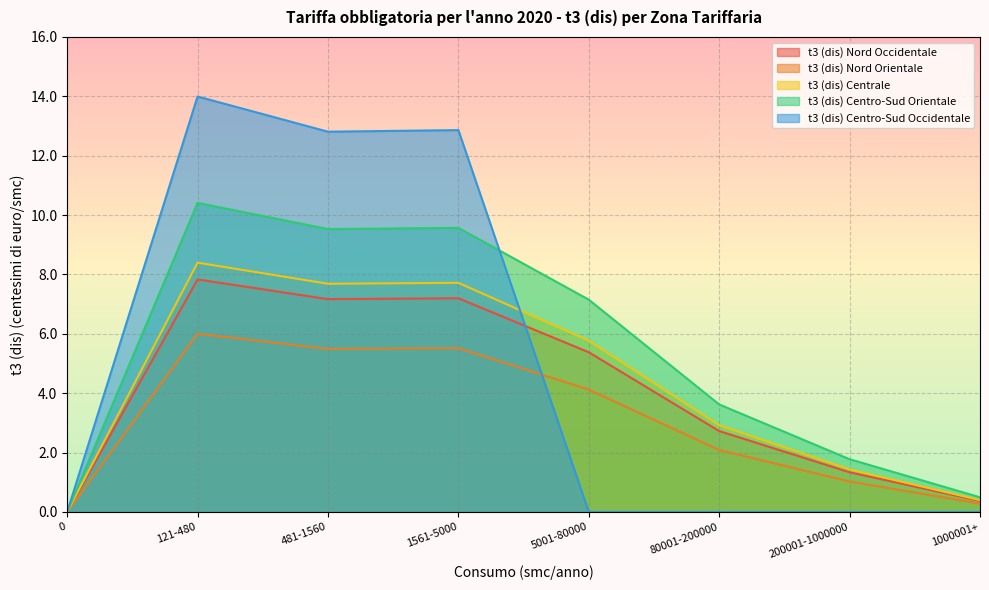

Reading right to left, what are all the values shown in this chart?

t3 (dis) Nord Occidentale: 0.4	1.3	2.7	5.4	7.2	7.2	7.8	0.0
t3 (dis) Nord Orientale: 0.3	1.0	2.1	4.1	5.5	5.5	6.0	0.0
t3 (dis) Centrale: 0.4	1.4	2.9	5.8	7.7	7.7	8.4	0.0
t3 (dis) Centro-Sud Orientale: 0.5	1.8	3.6	7.2	9.6	9.5	10.4	0.0
t3 (dis) Centro-Sud Occidentale: 0.0	0.0	0.0	0.0	12.9	12.8	14.0	0.0